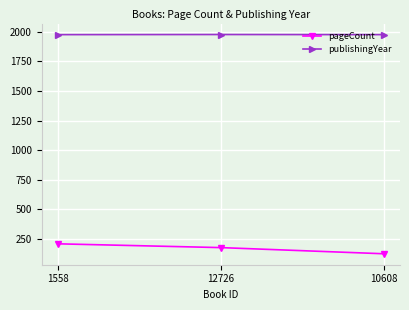

List the series in order of their overall mean, highest first.

publishingYear, pageCount